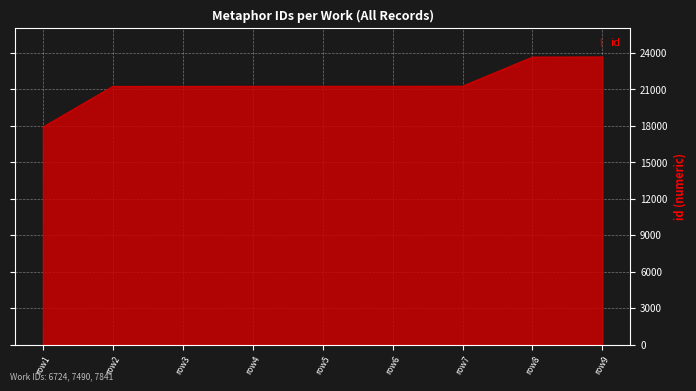

Between row8 and row7, which is larger?

row8